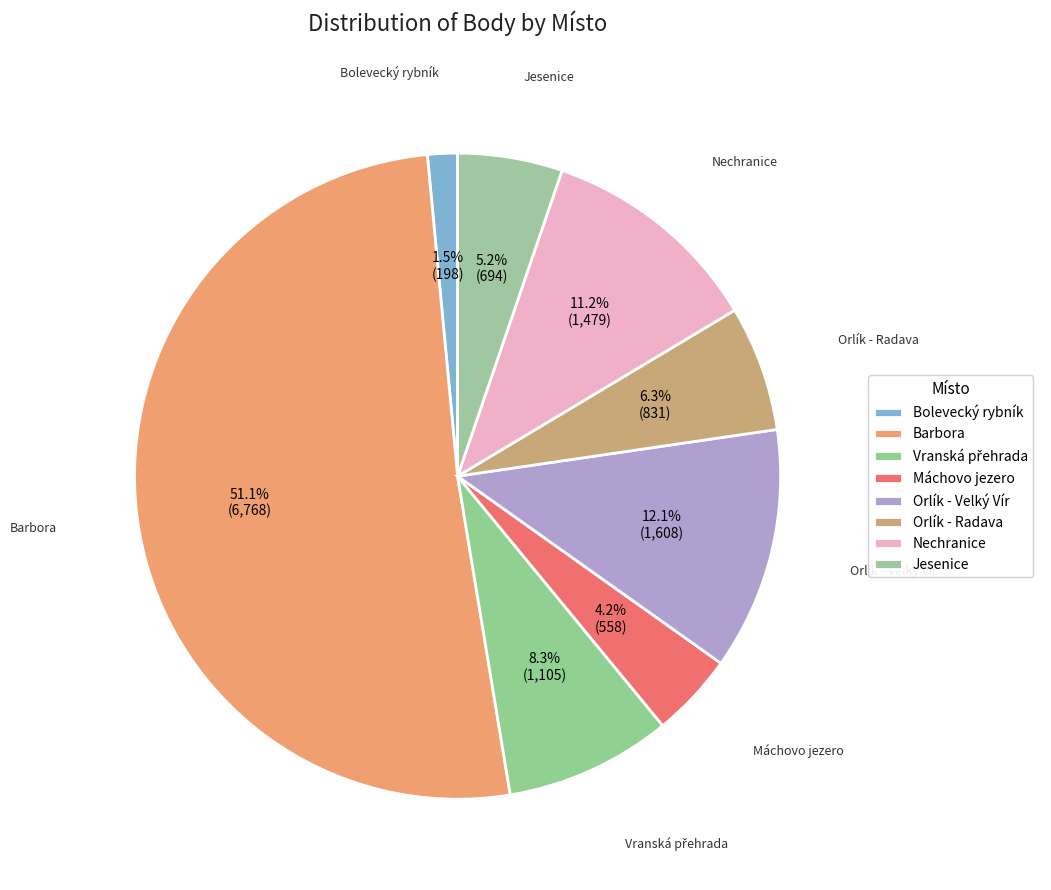

Is the sum of Jesenice and Máchovo jezero greater than half?

No